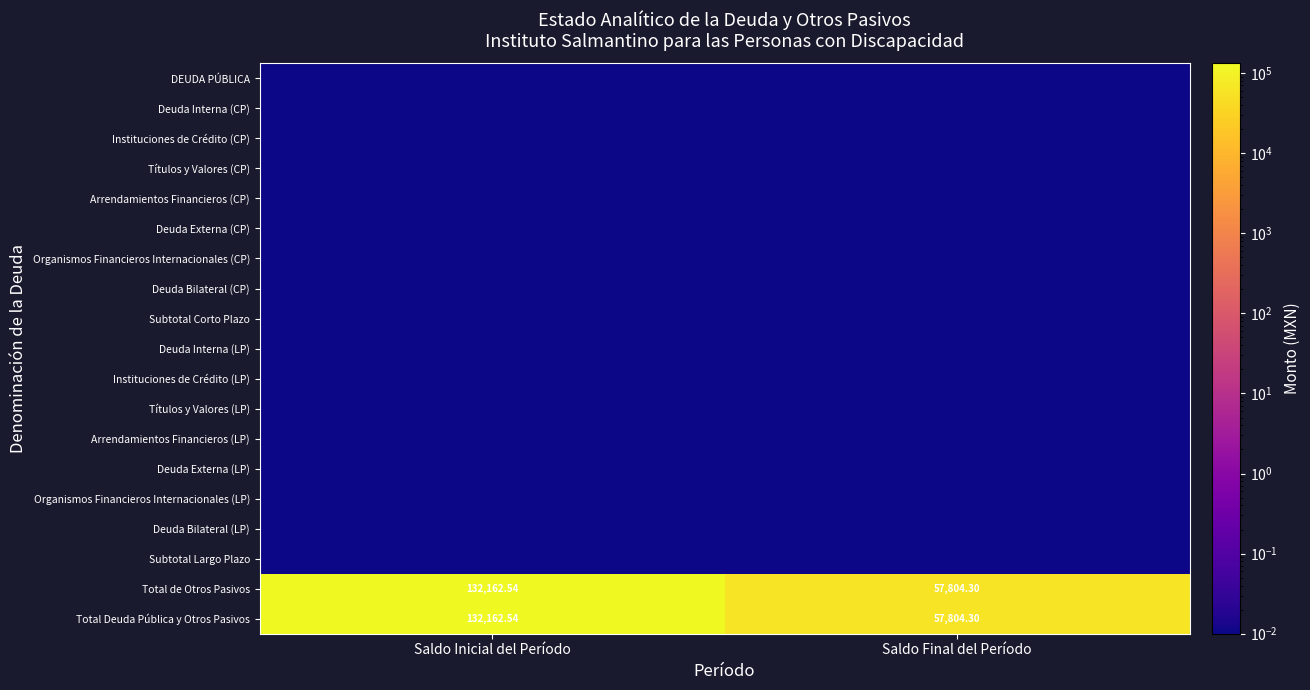

List the labels in order of Total de Otros Pasivos value, smallest first.

Saldo Final del Período, Saldo Inicial del Período